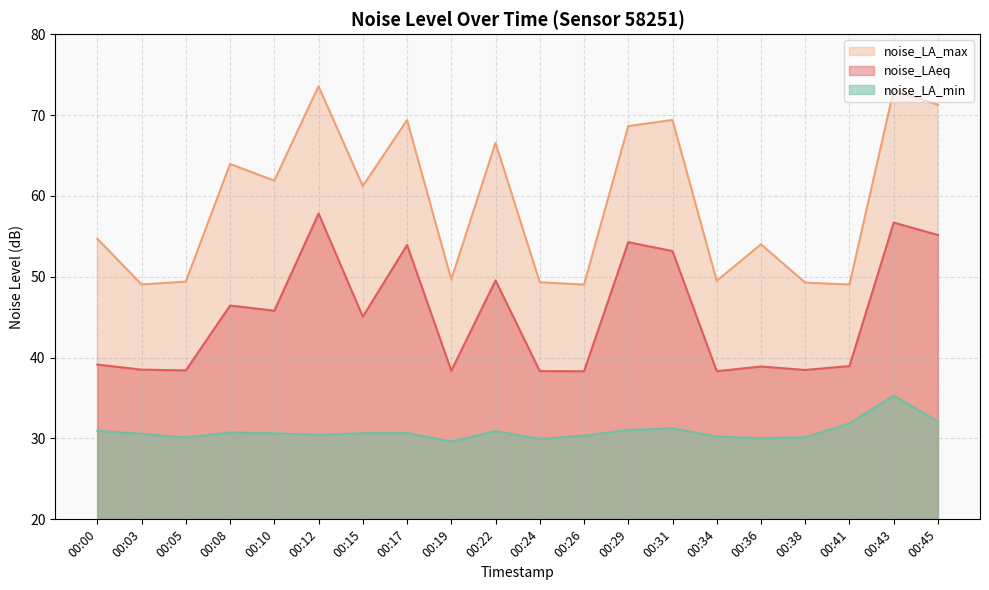

At how many categories does at least one series exceed 59?

10